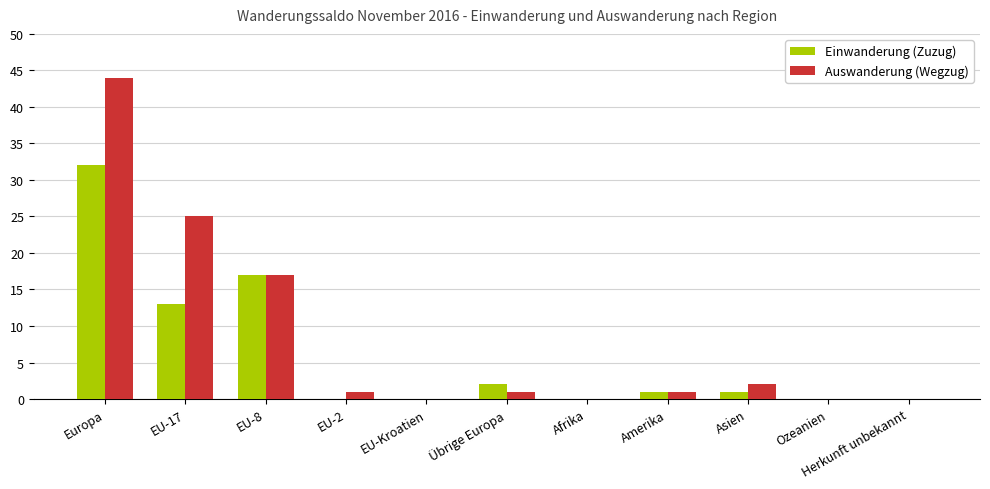

How many data points does each series have?

11